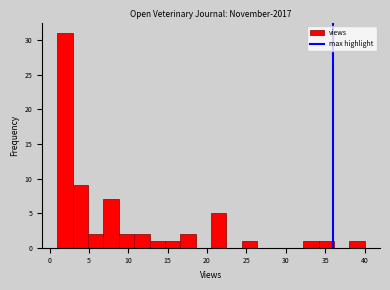

Around what value on the x-axis is the tallest bar? Give the approximate position of its centre, as read against the axis.

2.0